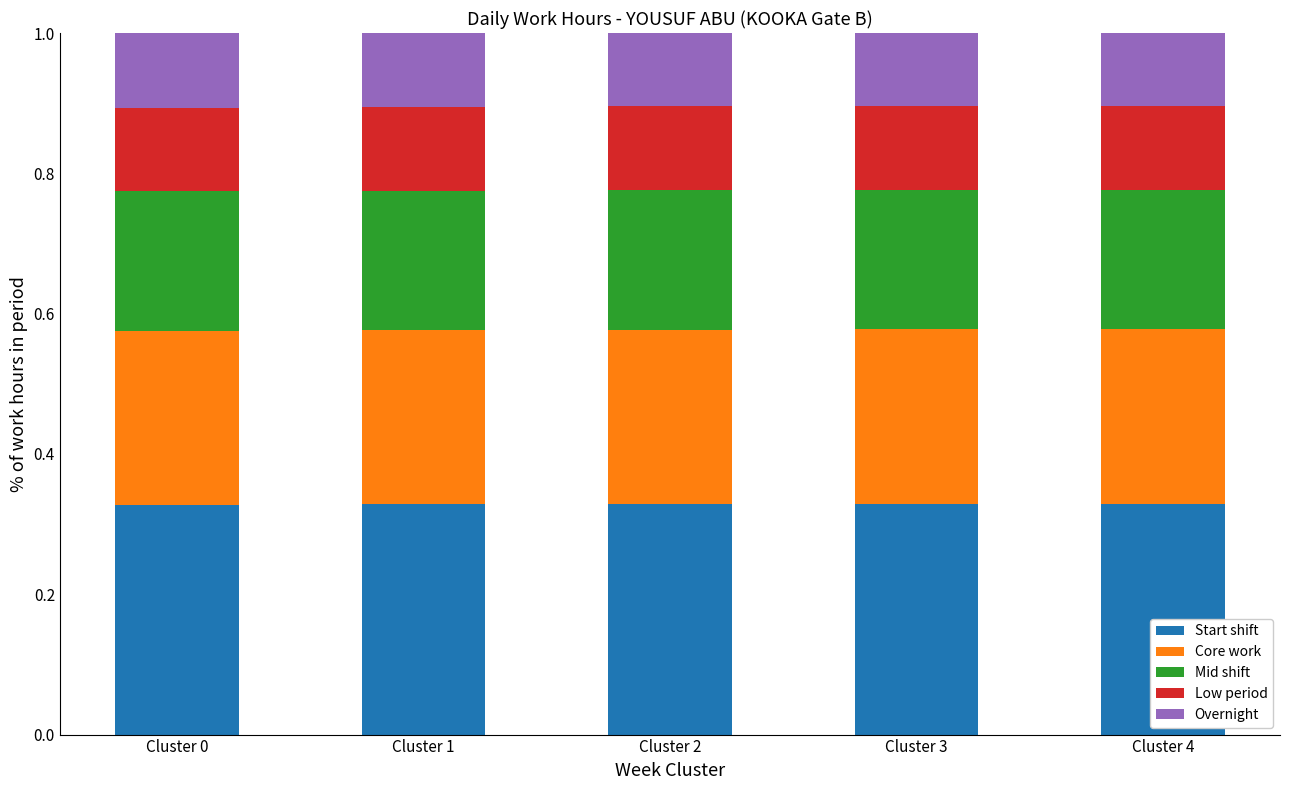

Count the Start shift values in the range 0 to 1.

5